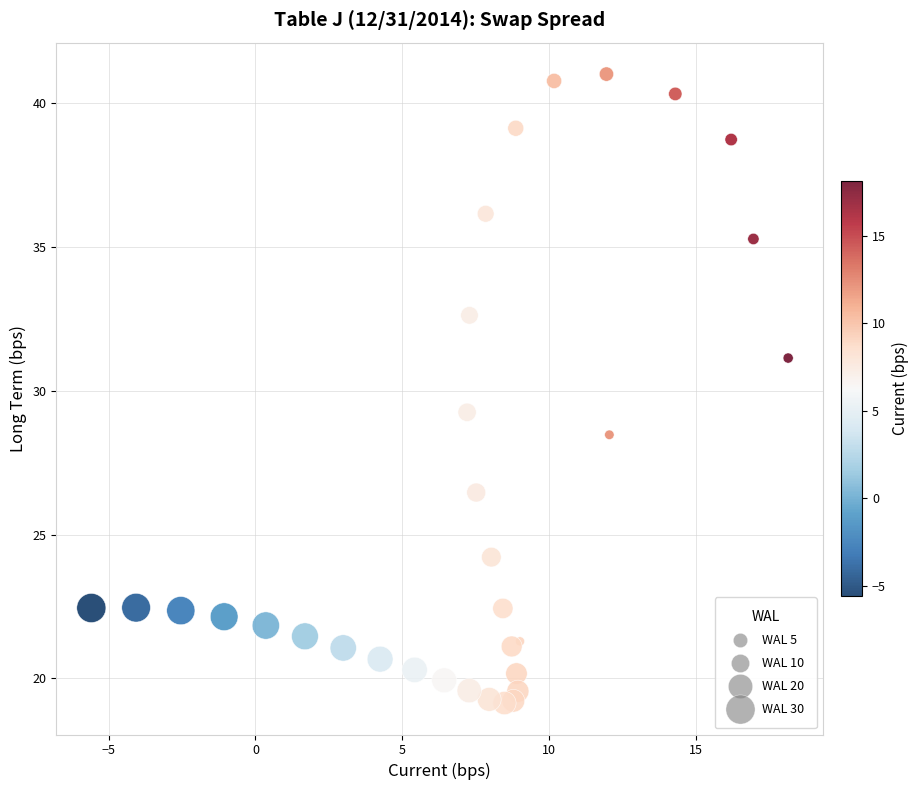

What Y value in the scatter plot is closest to 30?

29.3